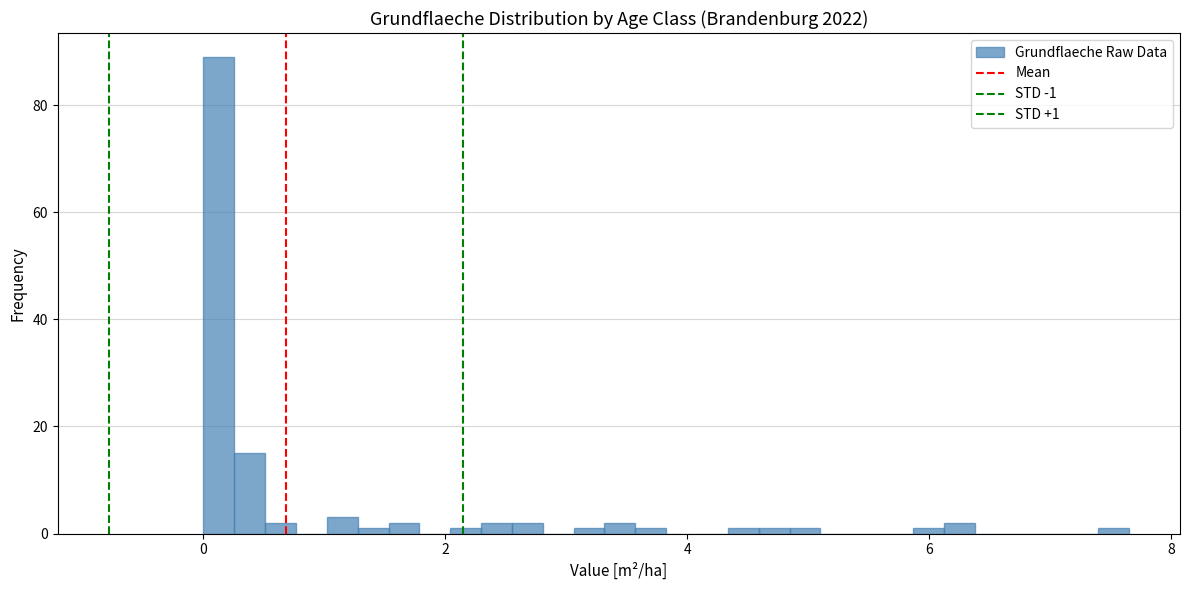

Read against the x-axis, roughly where is the centre of the tallest bar?

0.2